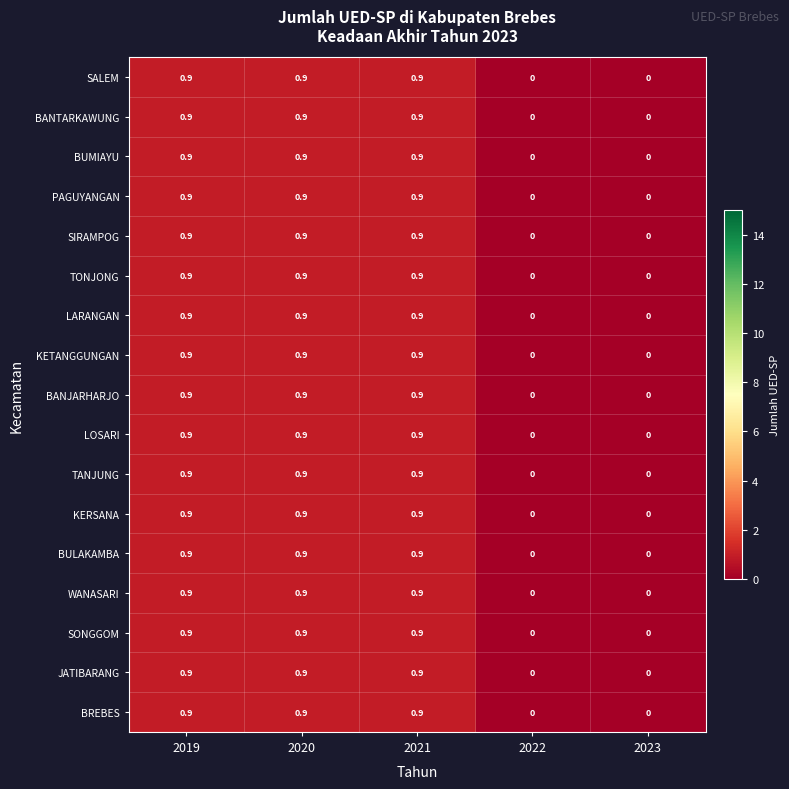

True or false: LOSARI has a value of 0.9 at 2019.

True